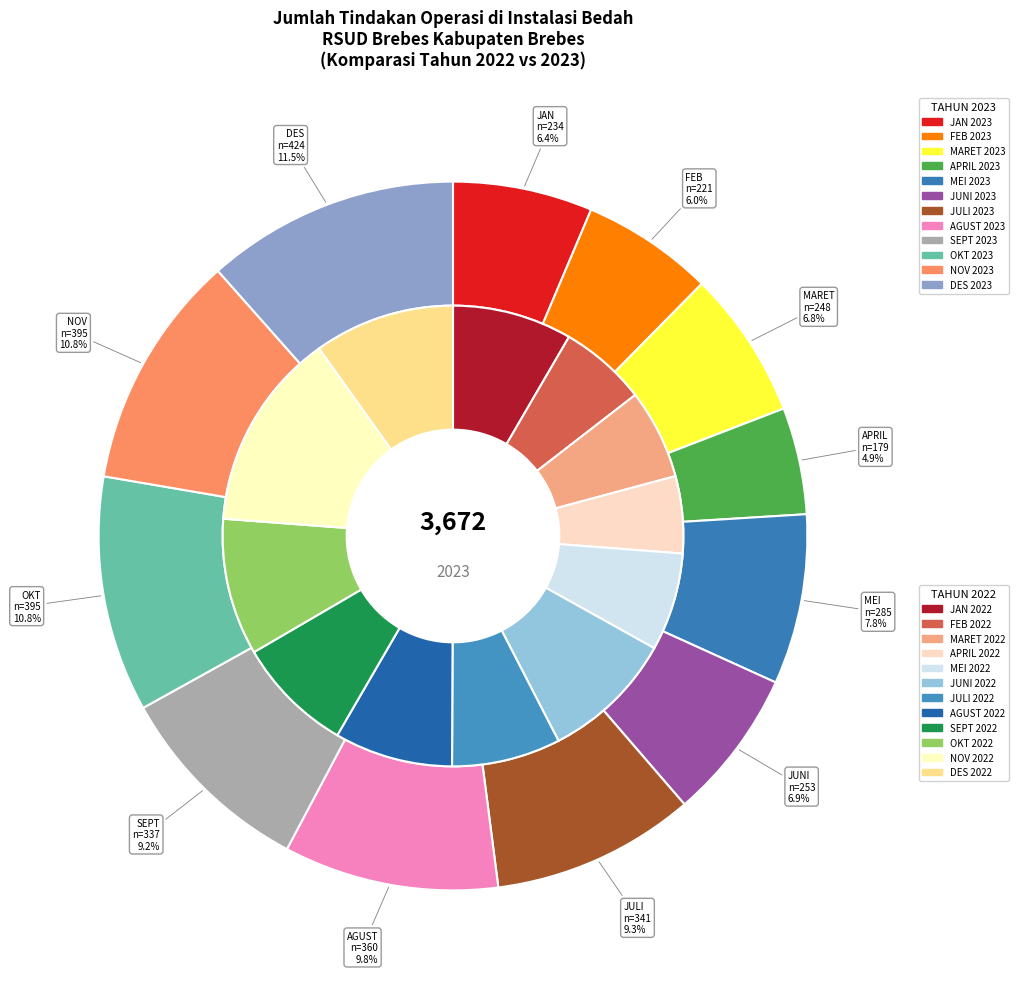

Is it true that 11 is 12% of the pie?

True